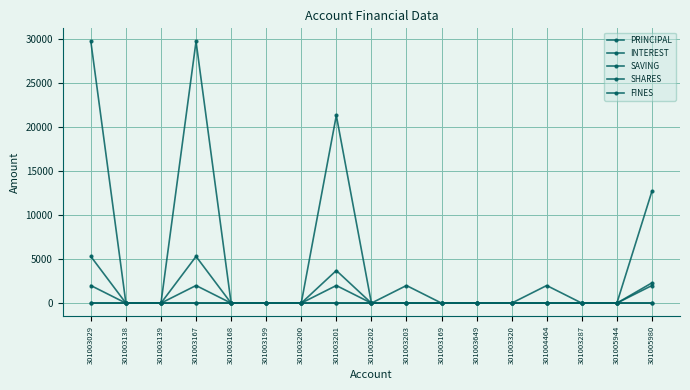

List the labels in order of FINES value, smallest first.

301003029, 301003138, 301003139, 301003167, 301003168, 301003199, 301003200, 301003201, 301003202, 301003203, 301003169, 301003649, 301003320, 301004464, 301003287, 301005944, 301005980